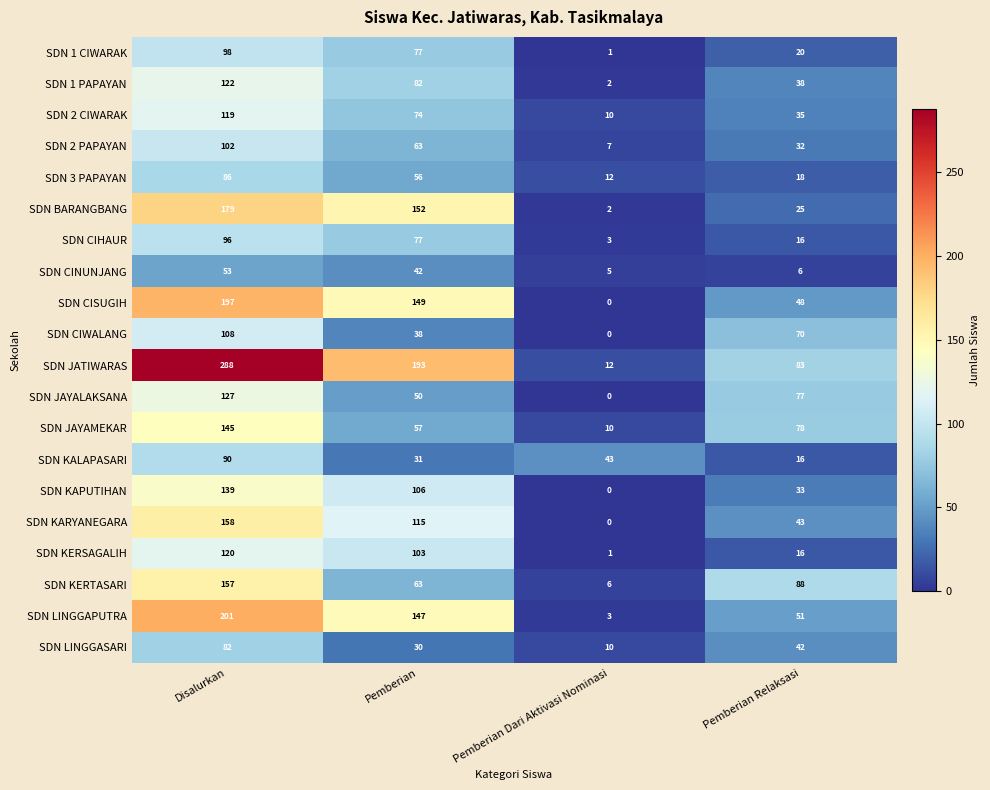

At Disalurkan, list the series in order from largest to smallest.

SDN JATIWARAS, SDN LINGGAPUTRA, SDN CISUGIH, SDN BARANGBANG, SDN KARYANEGARA, SDN KERTASARI, SDN JAYAMEKAR, SDN KAPUTIHAN, SDN JAYALAKSANA, SDN 1 PAPAYAN, SDN KERSAGALIH, SDN 2 CIWARAK, SDN CIWALANG, SDN 2 PAPAYAN, SDN 1 CIWARAK, SDN CIHAUR, SDN KALAPASARI, SDN 3 PAPAYAN, SDN LINGGASARI, SDN CINUNJANG